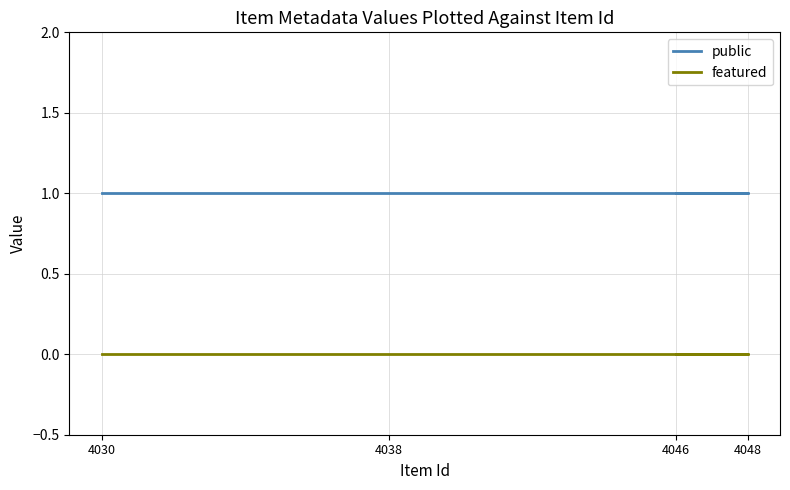

True or false: public has a value of 1 at 4048.

True